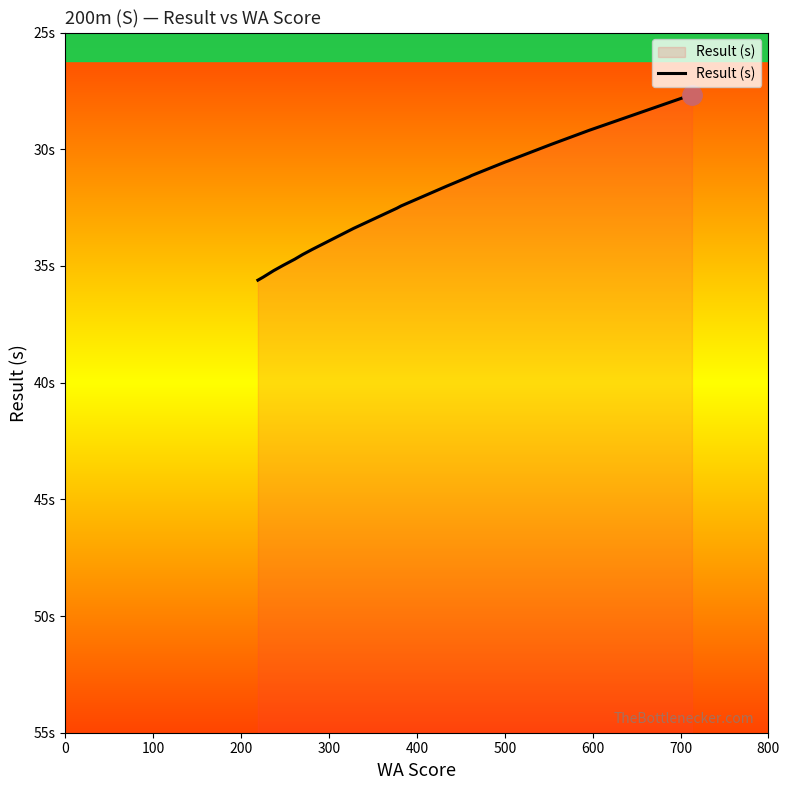

What value does the data have at 0?

35.6